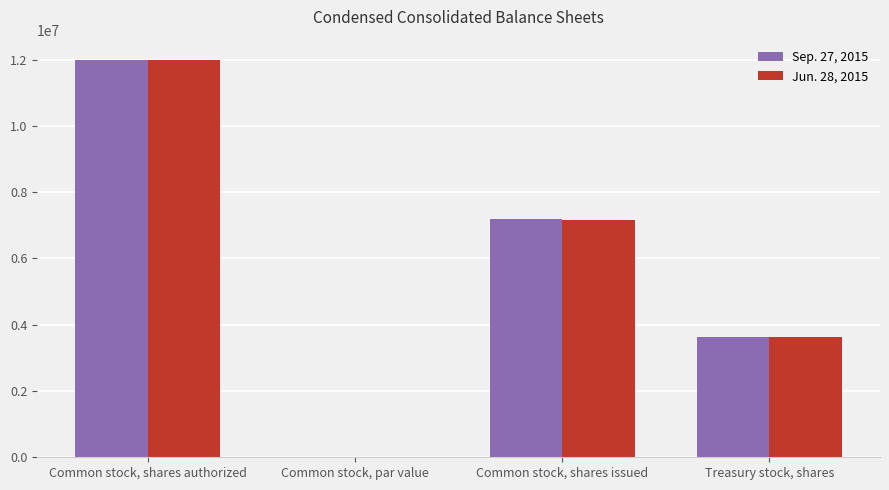

Are the bars grouped side by side (vs. stacked)?

Yes